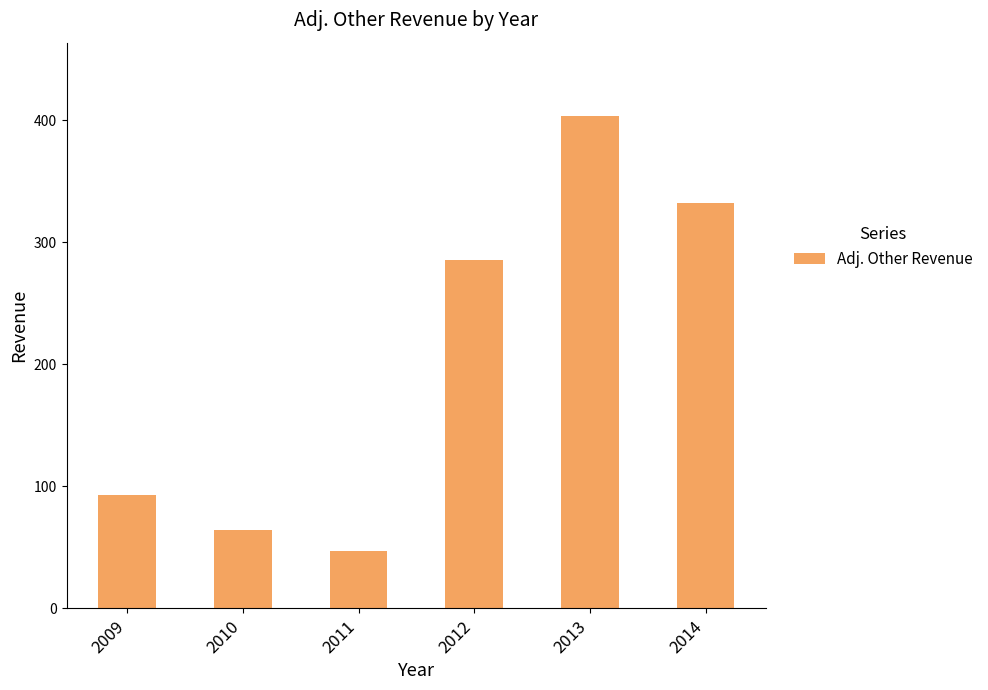

What is the minimum value shown in the chart?

47